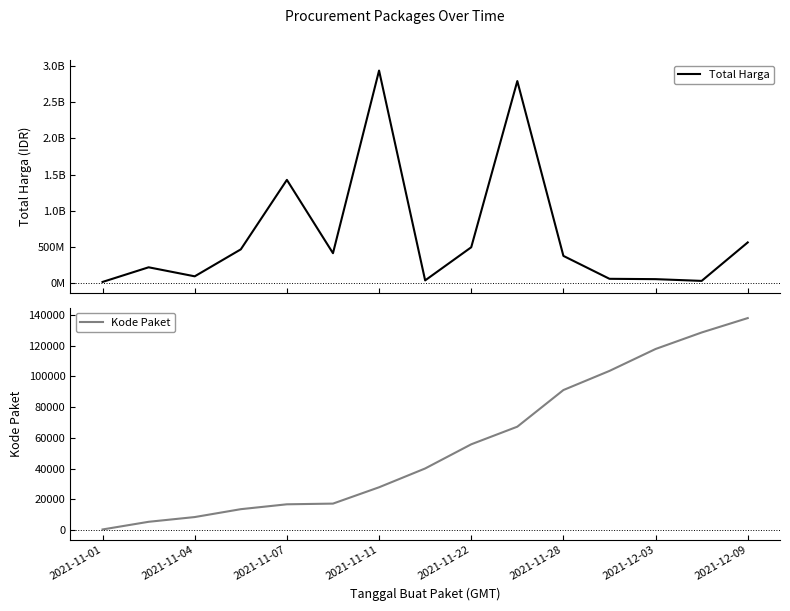

The Total Harga series shows 22772692 at 2021-11-01. True or false?

False